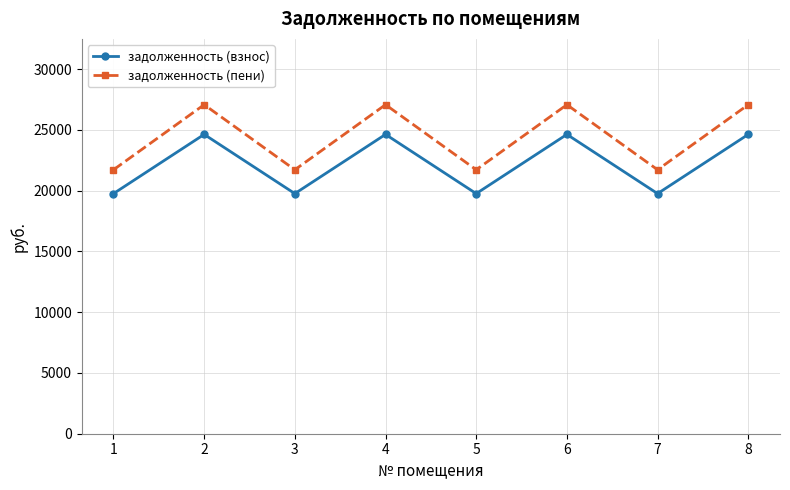

Which series has the largest total across all categories?

задолженность (пени)